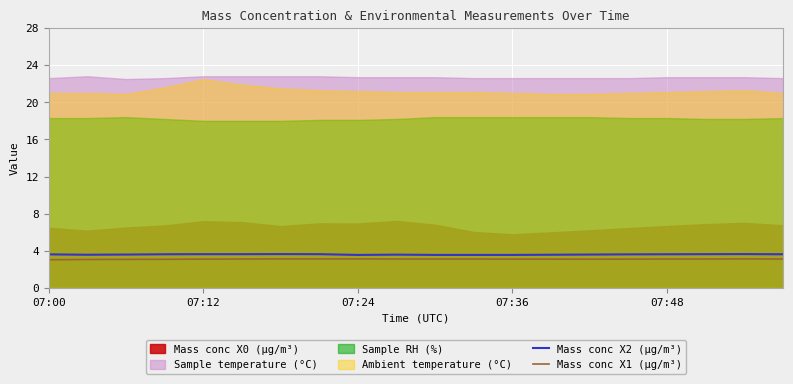

What is the highest value of the Mass conc X2 (μg/m³) series?

3.6